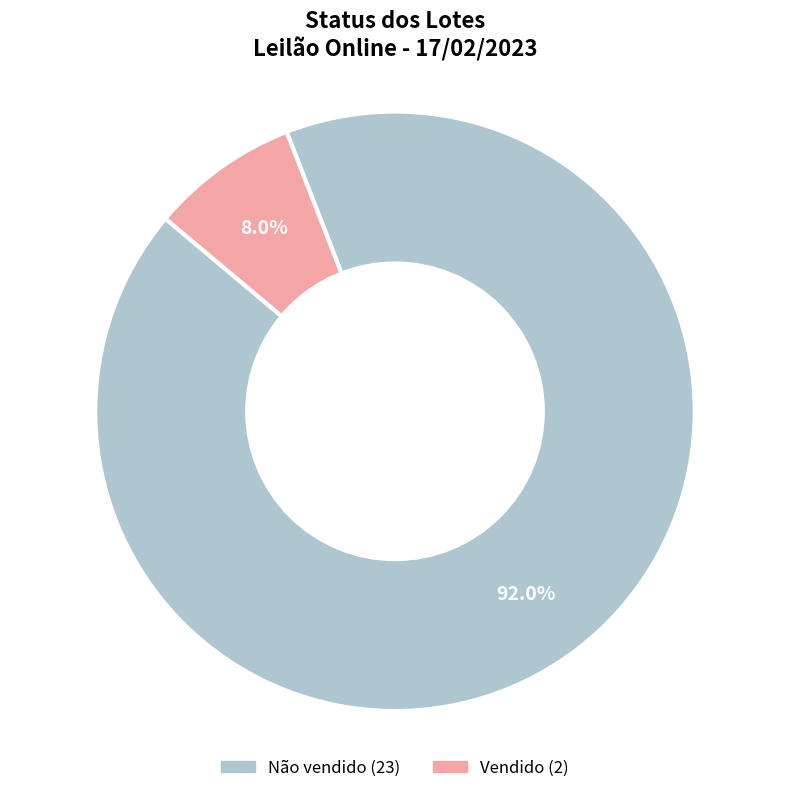

To the nearest percent, what is the combined percentage of Não vendido and Vendido?

100%